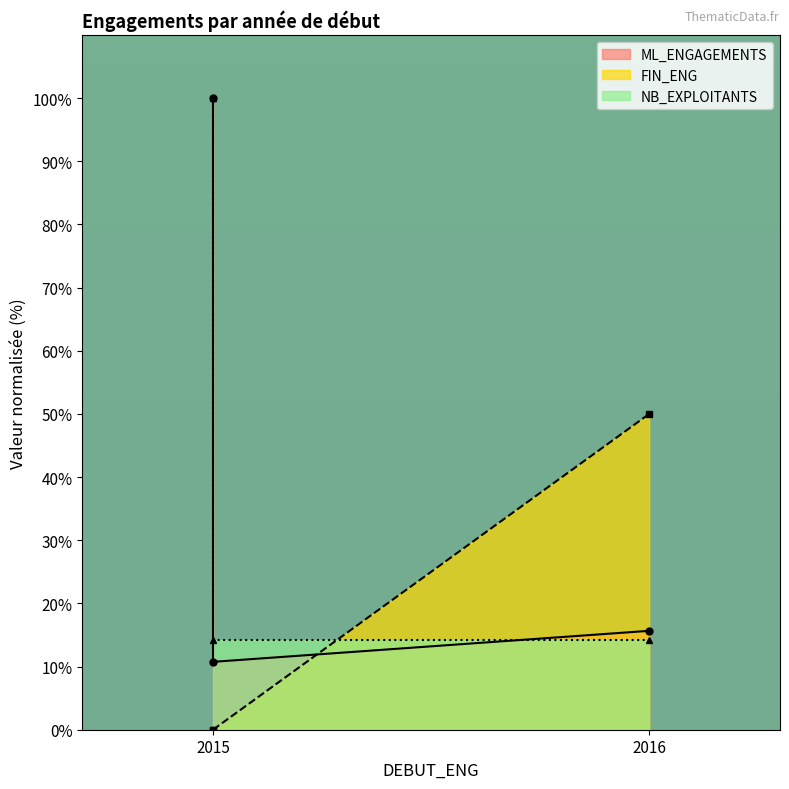

What value does the NB_EXPLOITANTS series have at 2015?

14.3